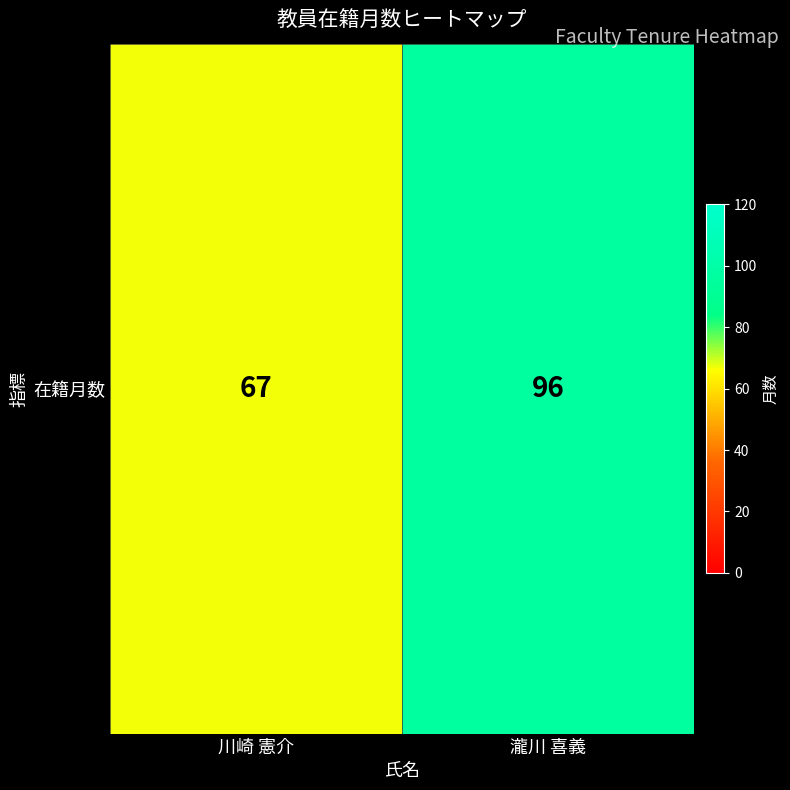

Count the values in the range 67 to 96.

2